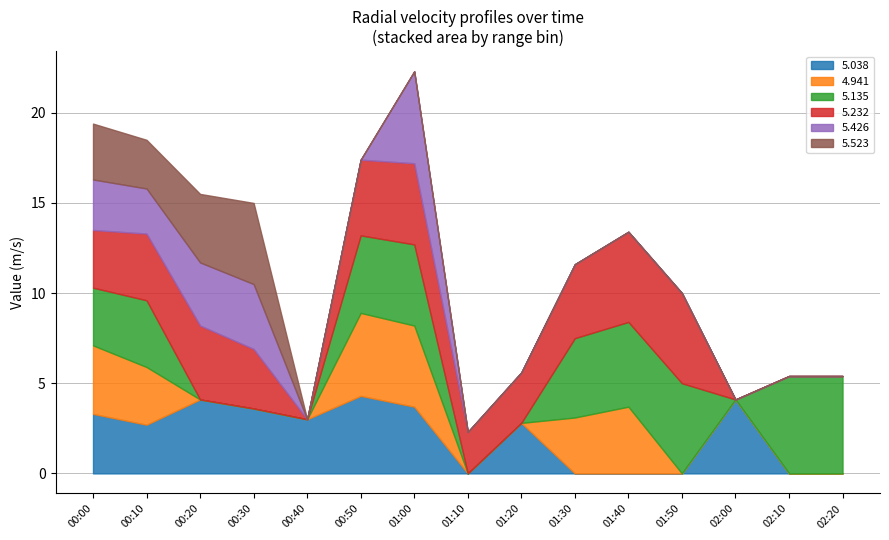

What is the total value across all series at 01:20?

5.6